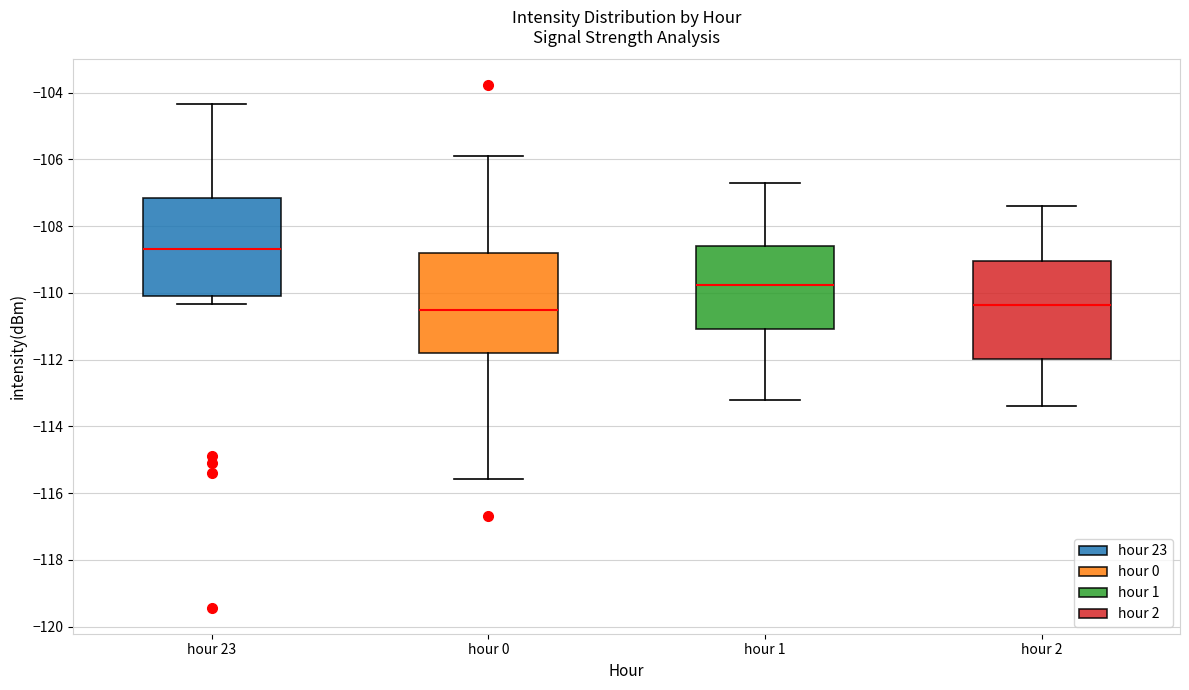

Where does the median line of the box for hour 2 sit on the y-axis? The values are not printed on the chart, so give them approximately, as read against the axis.

-110.4